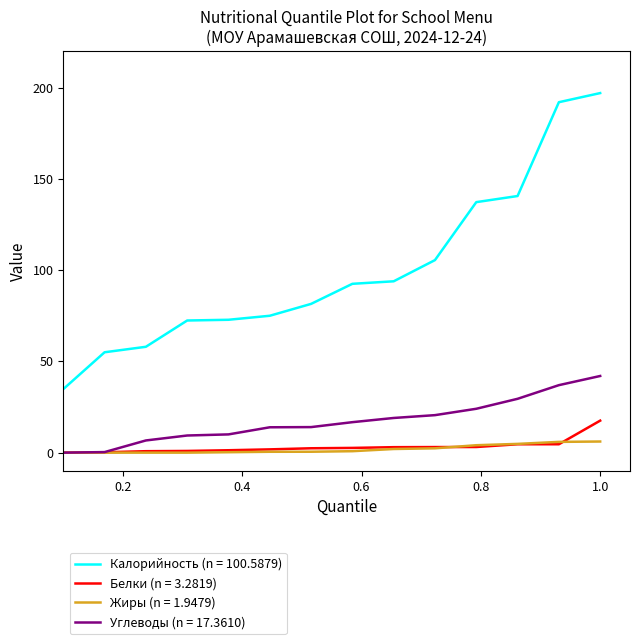

Rank the series by their maximum value, from highest to lowest.

Калорийность (n = 100.5879), Углеводы (n = 17.3610), Белки (n = 3.2819), Жиры (n = 1.9479)